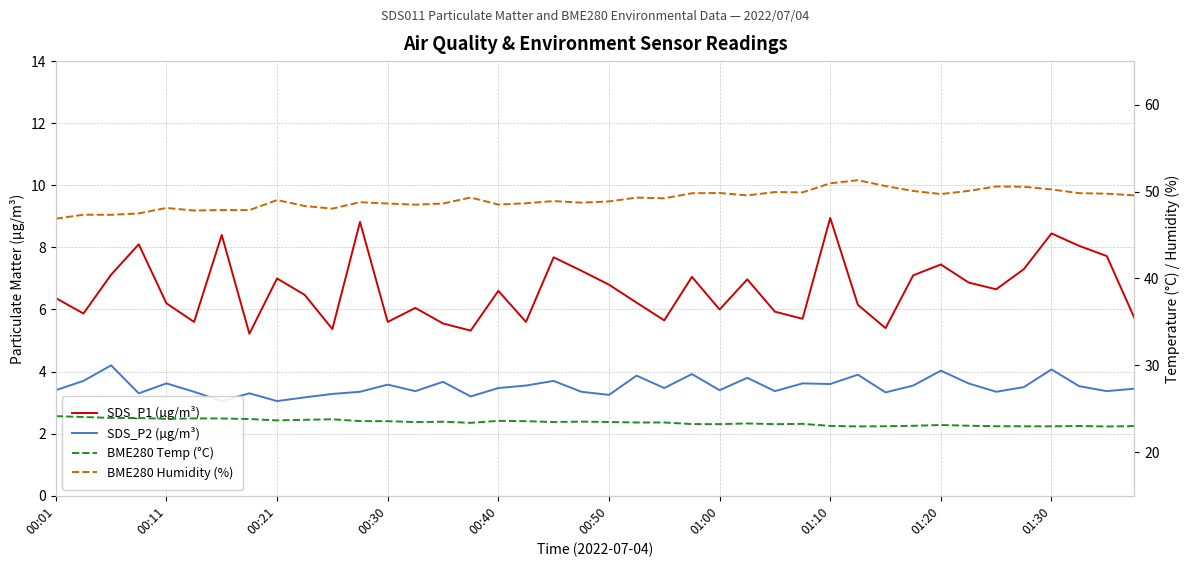

At which category is the sum across all series the highest?

01:10